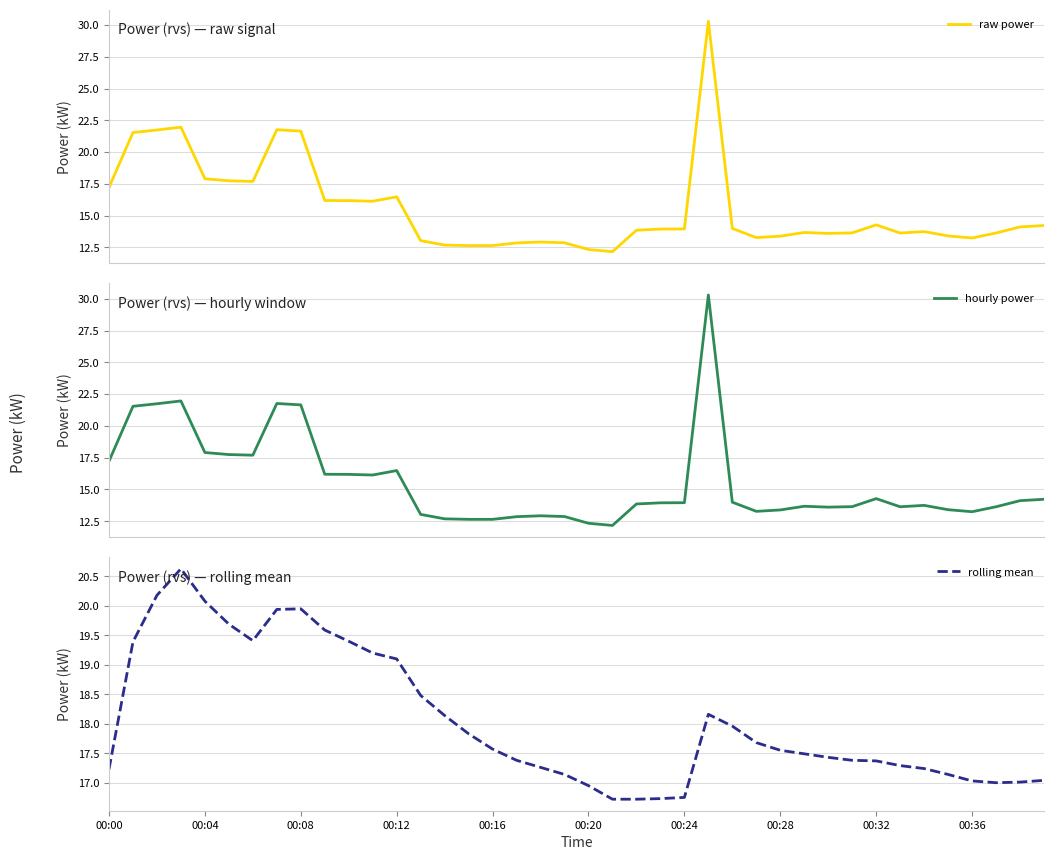

What is the lowest value of the raw power series?

12.2